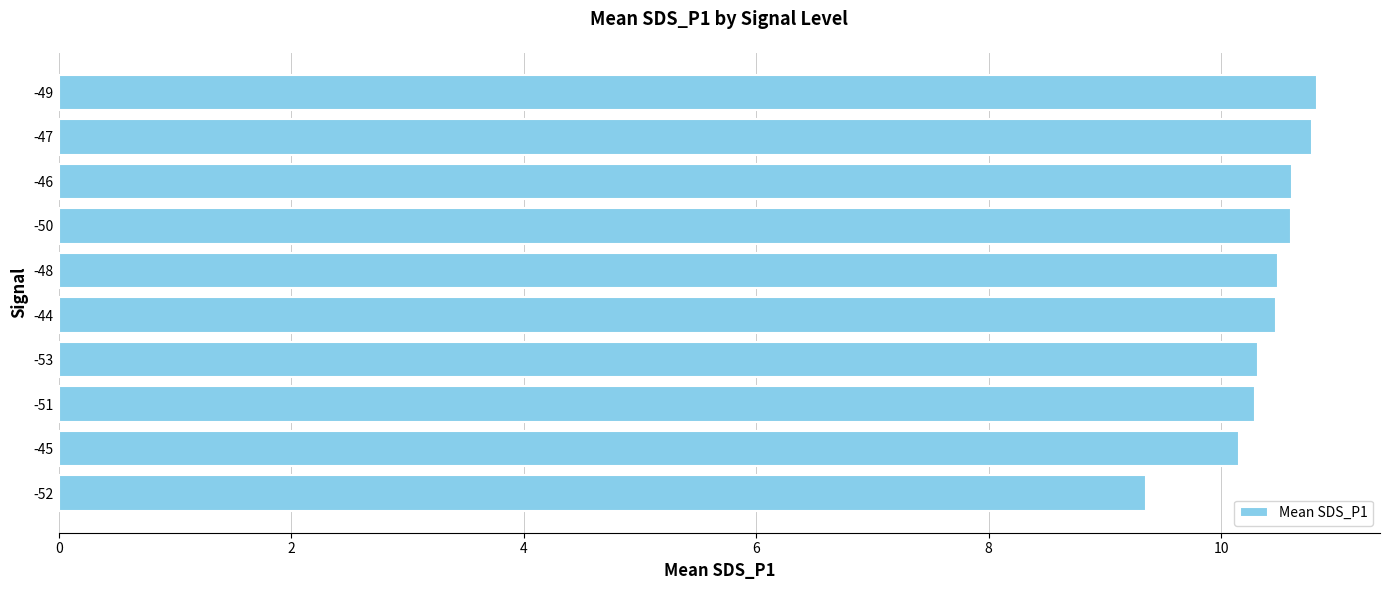

What is the maximum value shown in the chart?

10.8